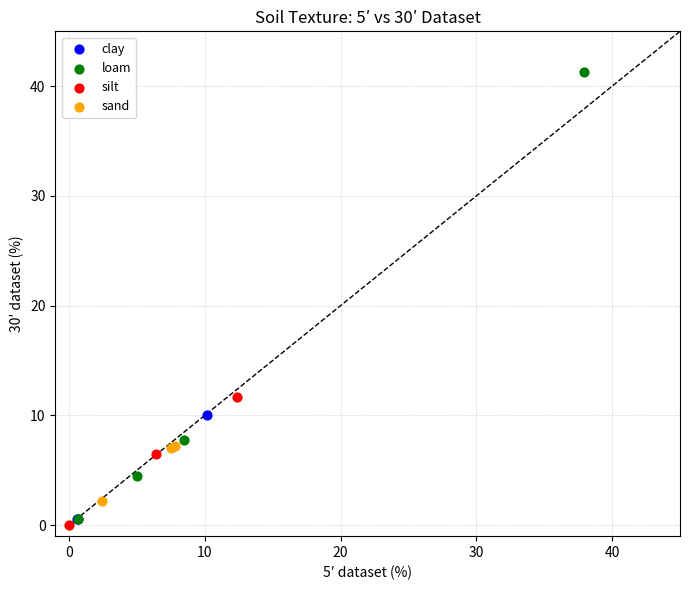

Which series has the widest spread of Y values?

loam